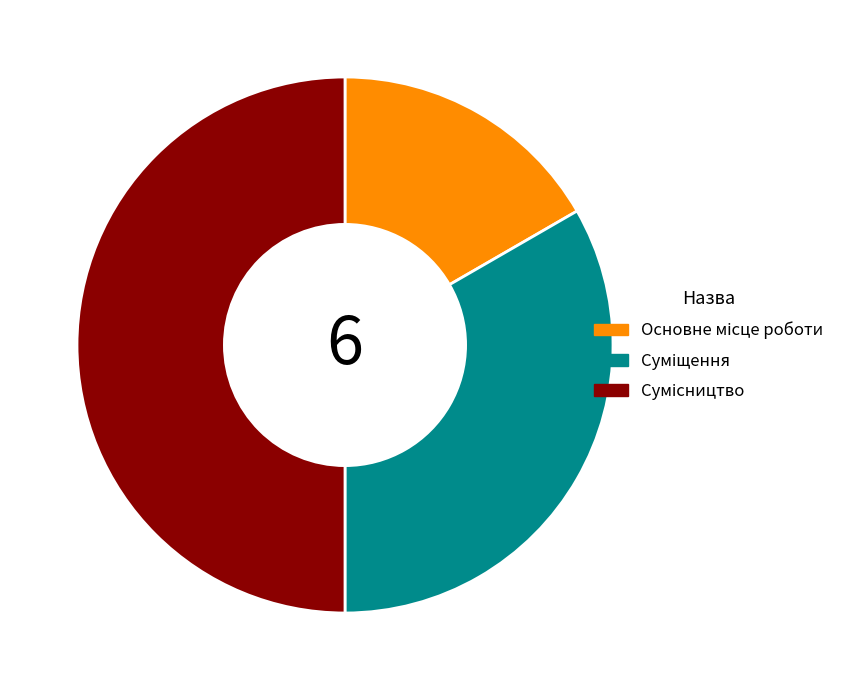

How many slices are in this pie chart?

3